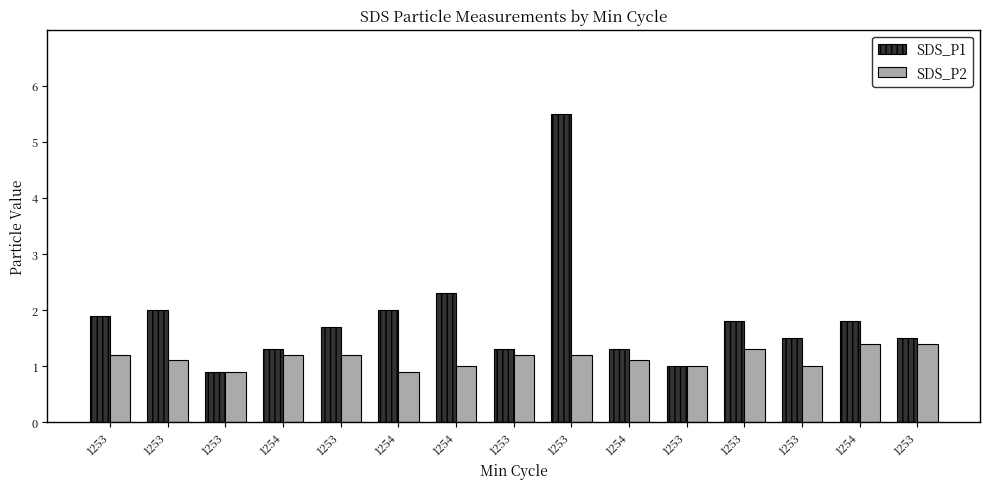

Is the value of SDS_P2 at 1253 greater than the value of SDS_P1 at 1254?

No